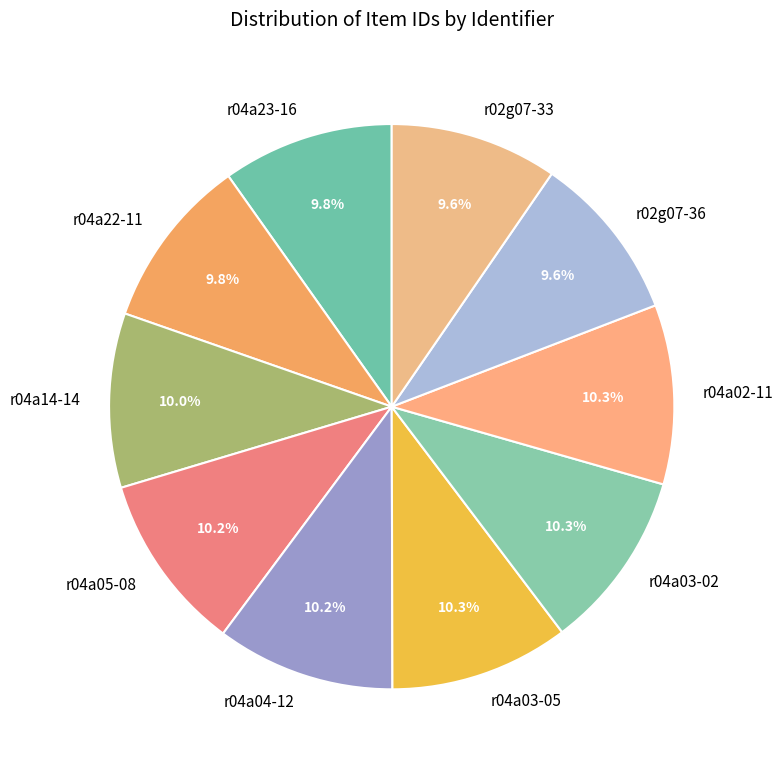

Does r04a03-05 represent more than half of the total?

No